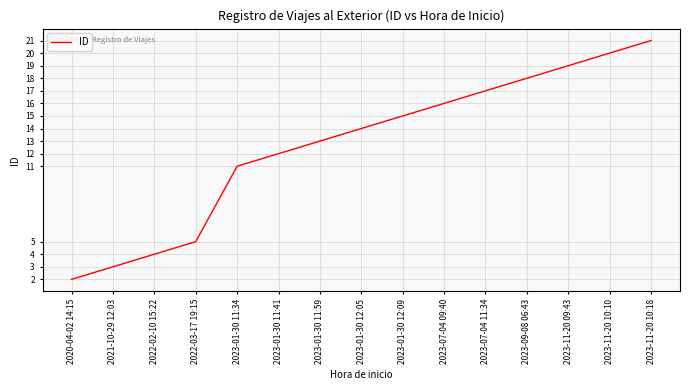

The chart shows a value of 5 at 2023-01-30 12:05. True or false?

False